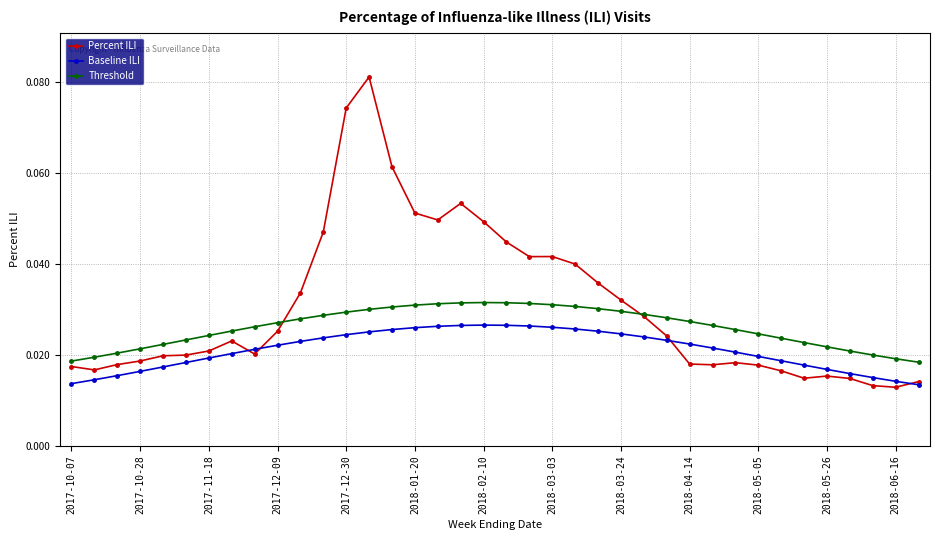

Which series has the largest range (max minus min)?

Percent ILI